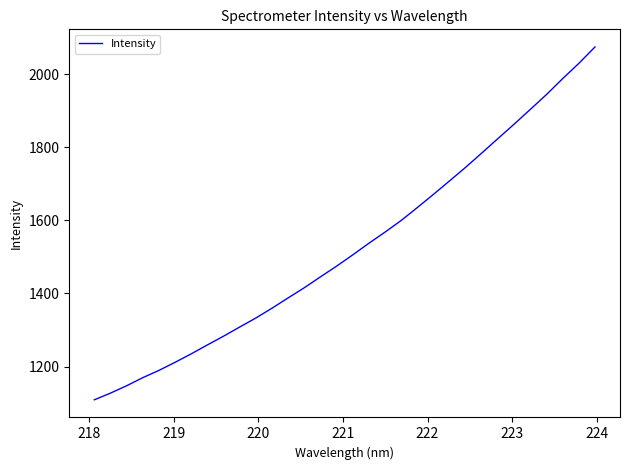

What is the minimum value shown in the chart?

1108.9